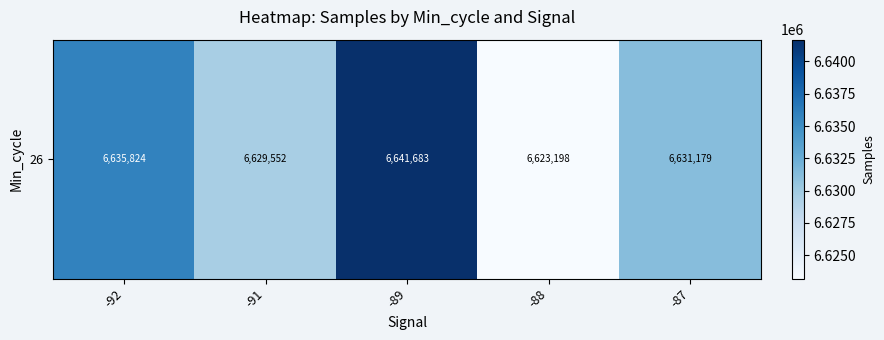

Count the number of categories in the chart.

5